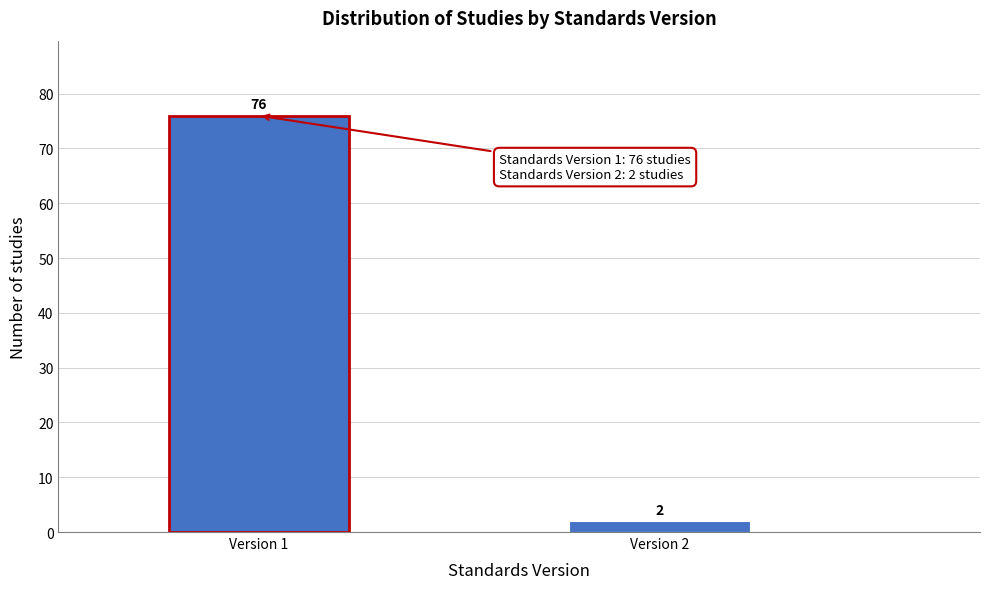

Reading left to right, what are all the values shown in this chart?

Version 1=76	Version 2=2